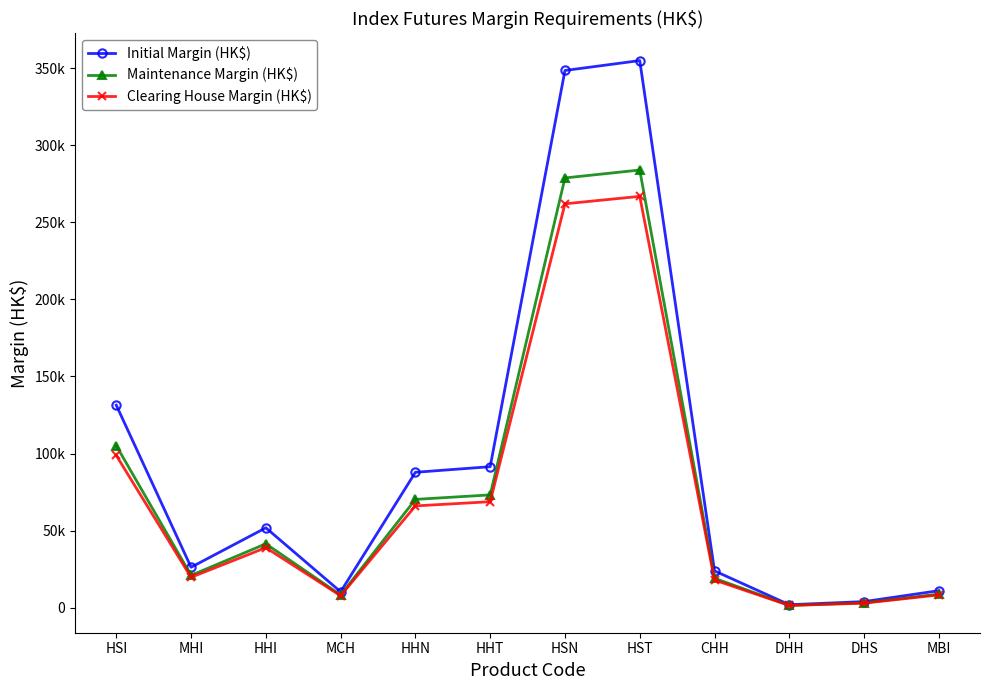

Which category has the lowest value in the Maintenance Margin (HK$) series?

DHH